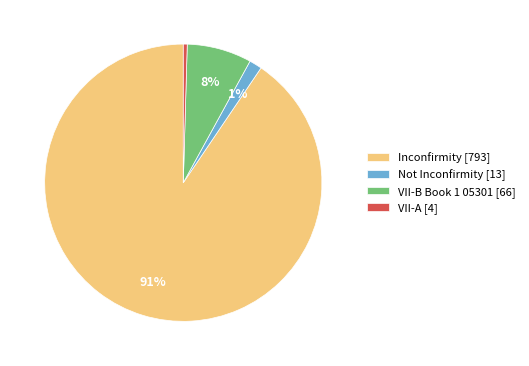

Rank the categories by value from highest to lowest.

Inconfirmity [793], VII-B Book 1 05301 [66], Not Inconfirmity [13], VII-A [4]